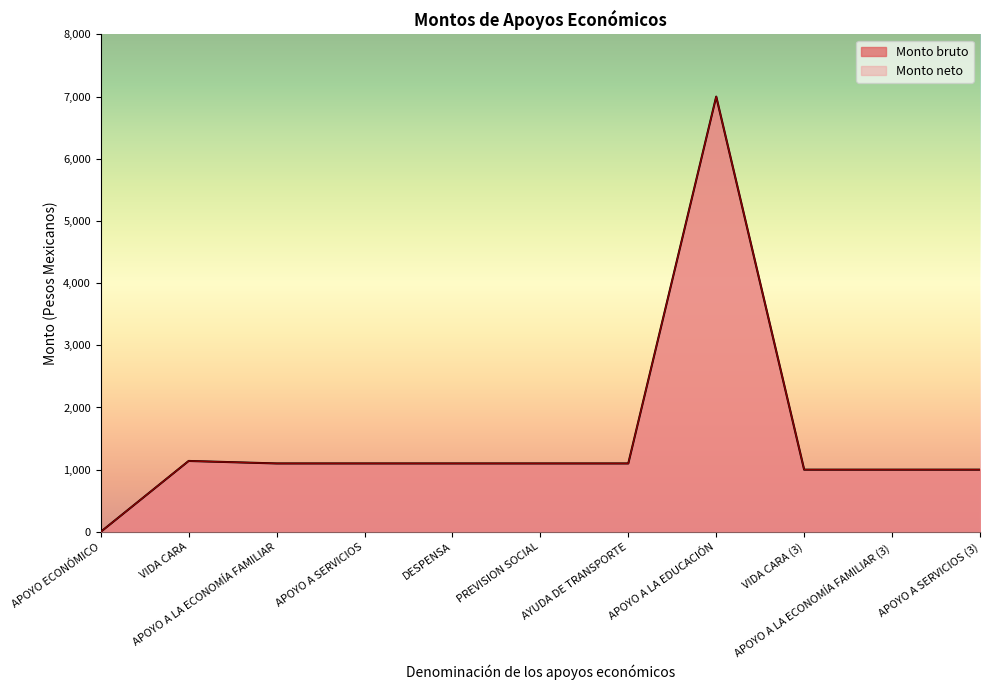

What position from the left is APOYO A SERVICIOS (3)?

11